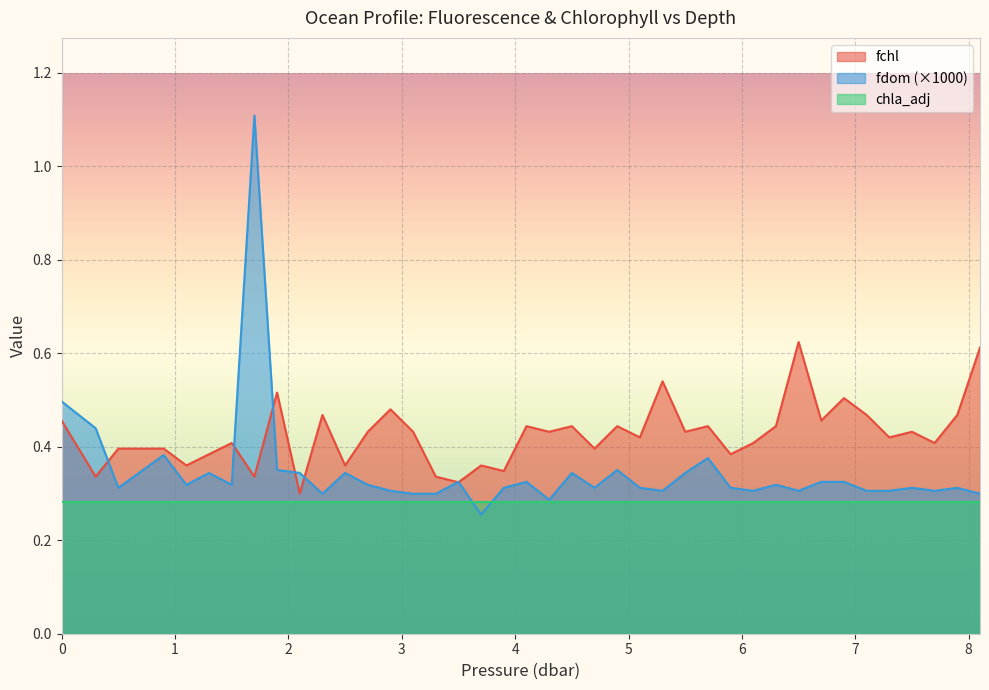

How many times do fdom and fchl cross each other?

7